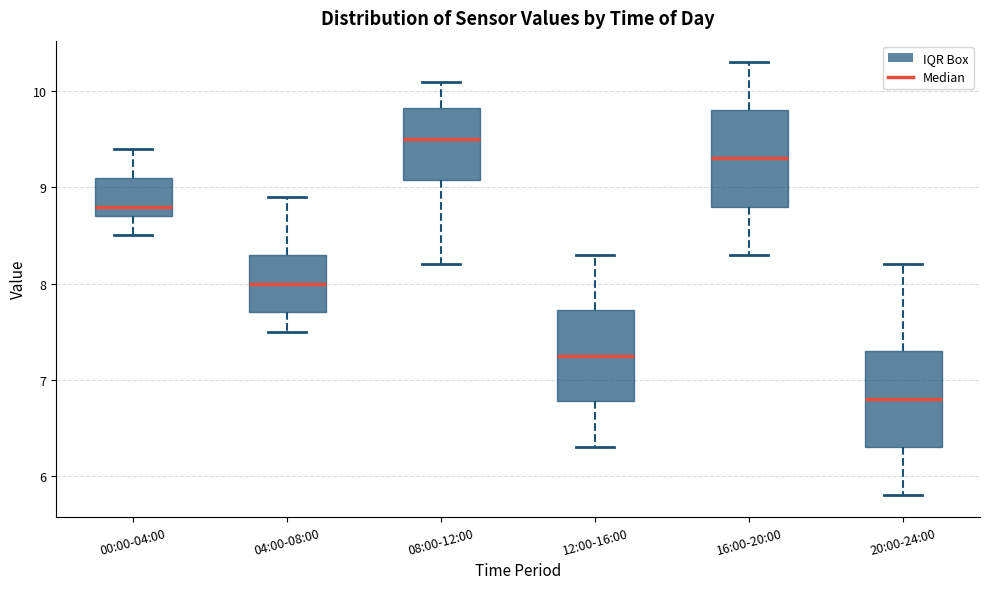

Reading left to right, read every box against the y-axis: the position of its median line, the range the box covers, and the ends of its whiskers. The values are not printed on the chart, so give them approximately, as read against the axis.

00:00-04:00: median 8.8, box 8.7 to 9.1, whiskers 8.5 to 9.4
04:00-08:00: median 8.0, box 7.7 to 8.3, whiskers 7.5 to 8.9
08:00-12:00: median 9.5, box 9.1 to 9.8, whiskers 8.2 to 10.1
12:00-16:00: median 7.3, box 6.8 to 7.7, whiskers 6.3 to 8.3
16:00-20:00: median 9.3, box 8.8 to 9.8, whiskers 8.3 to 10.3
20:00-24:00: median 6.8, box 6.3 to 7.3, whiskers 5.8 to 8.2